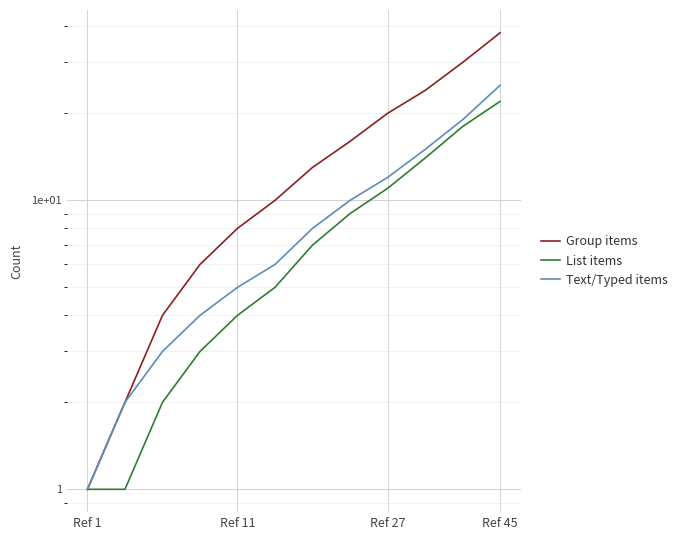

True or false: List items and Text/Typed items cross at least once.

False